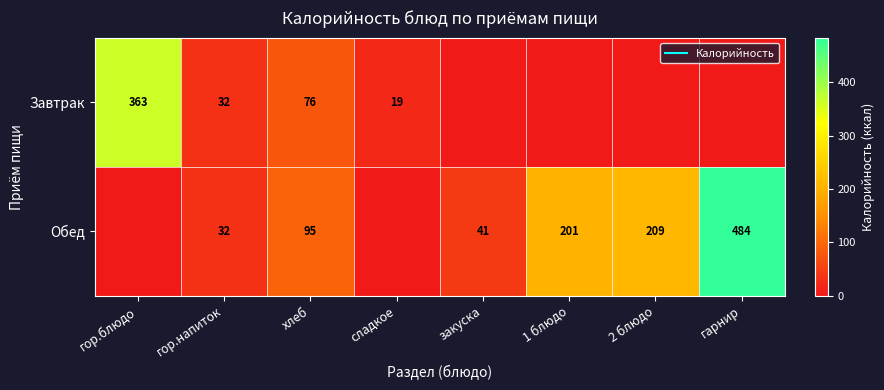

List the series in order of their overall mean, highest first.

Обед, Завтрак